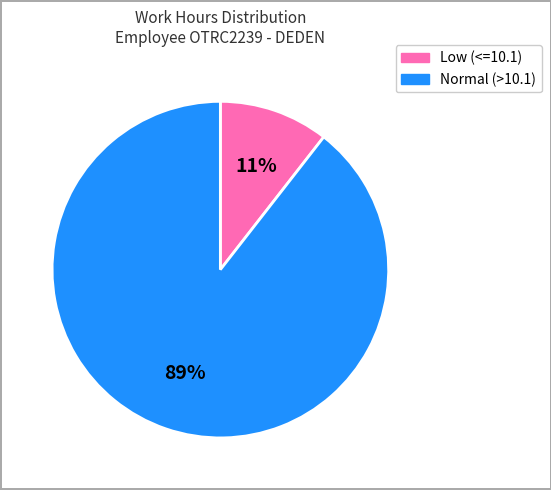

Does any single category account for the majority?

Yes